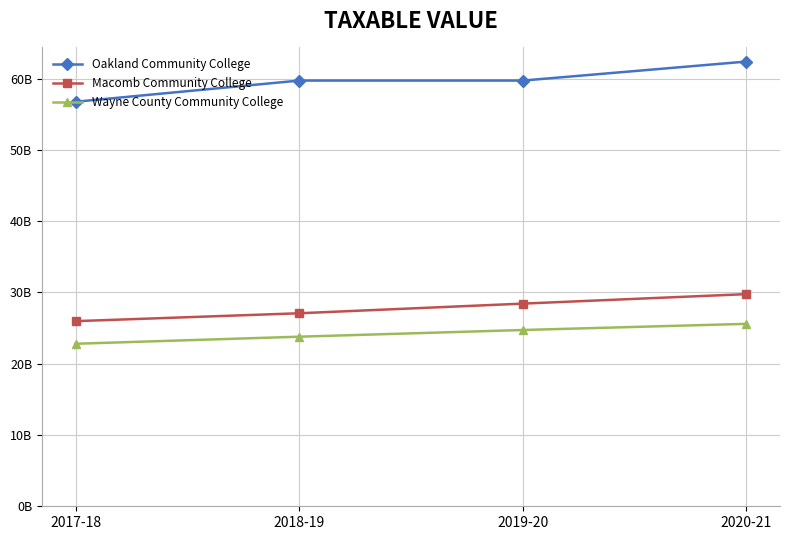

What is the label of the 4th point from the left?

2020-21